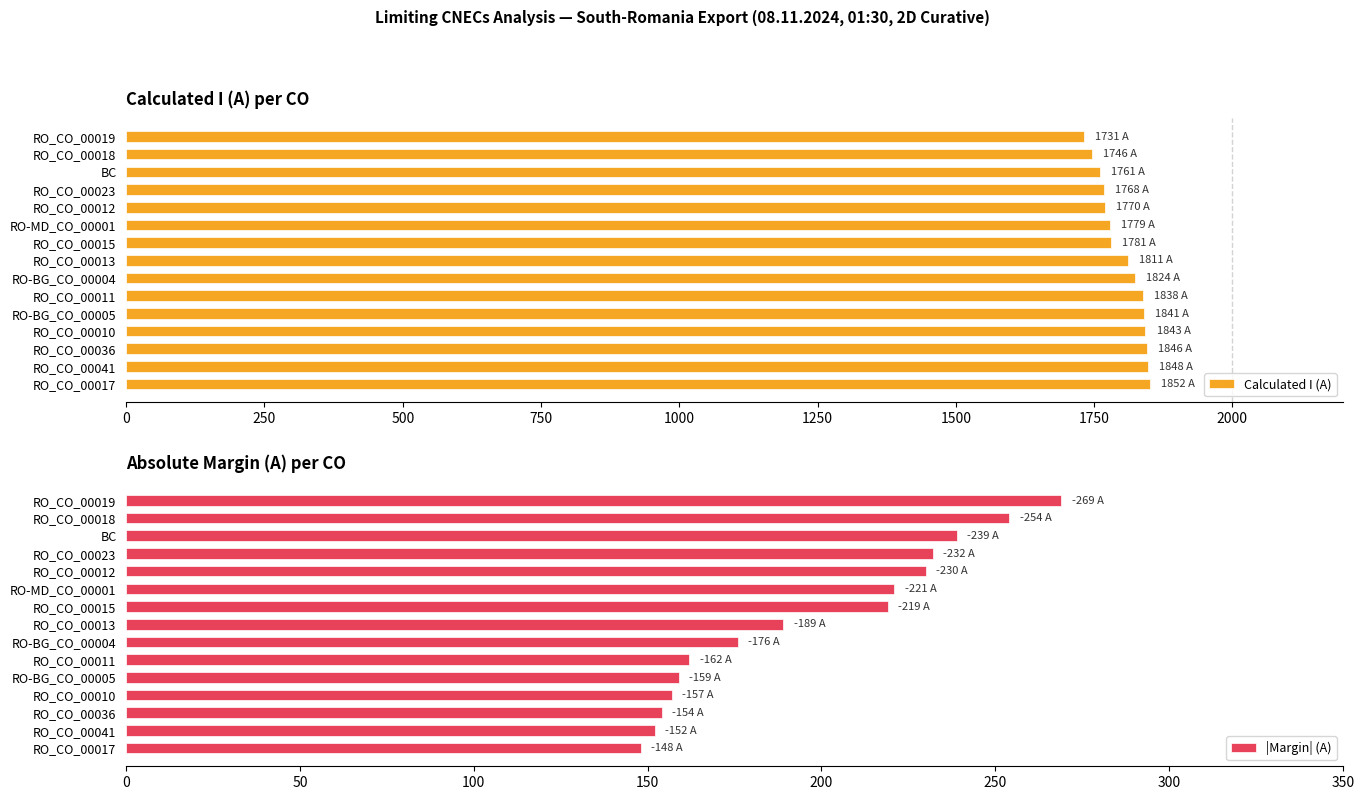

What is the value of the |Margin| (A) bar at the 14th from the left?

254